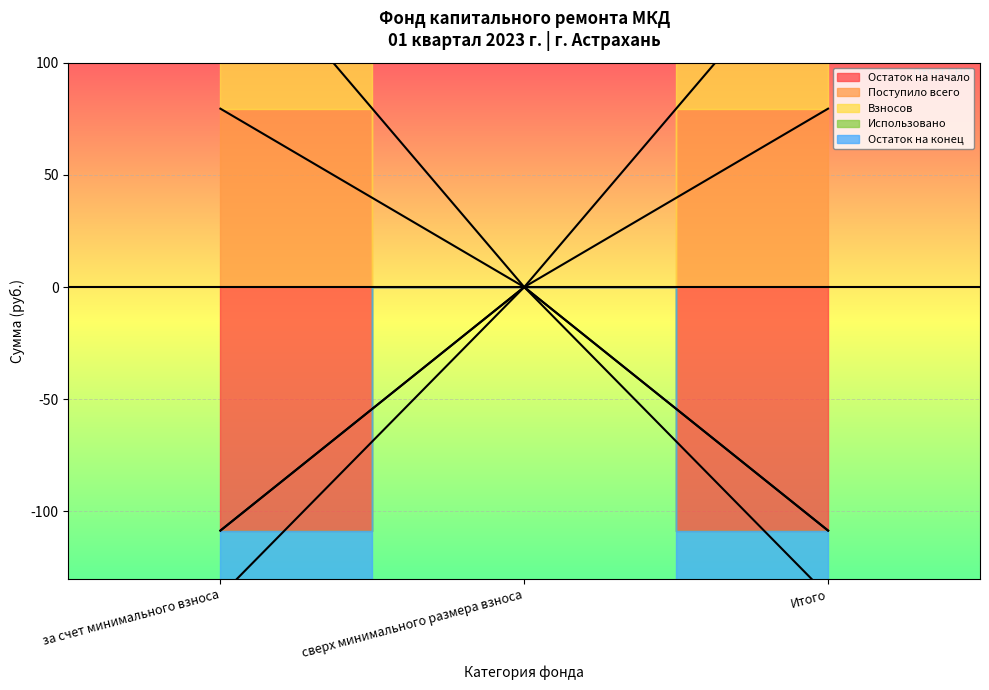

How many data points in Остаток на начало are above -137?

1